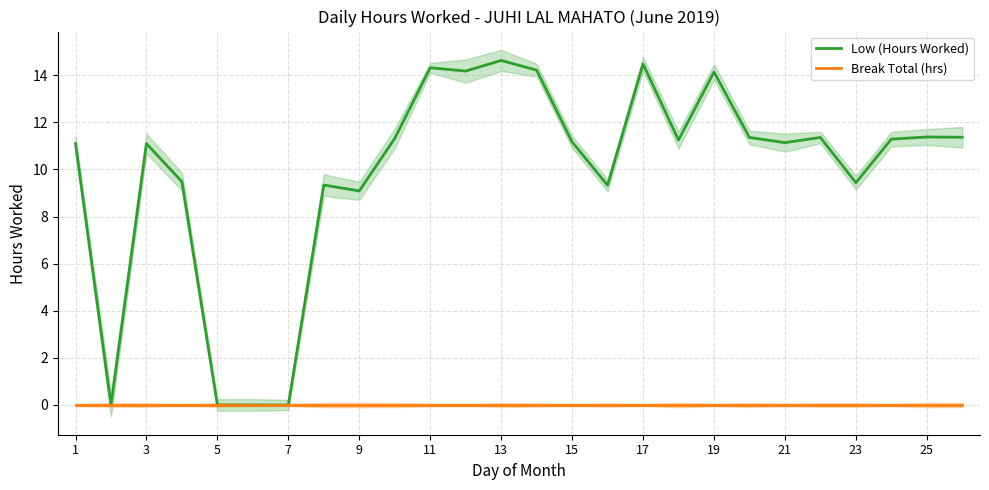

Is this an area chart (filled region under the line)?

No